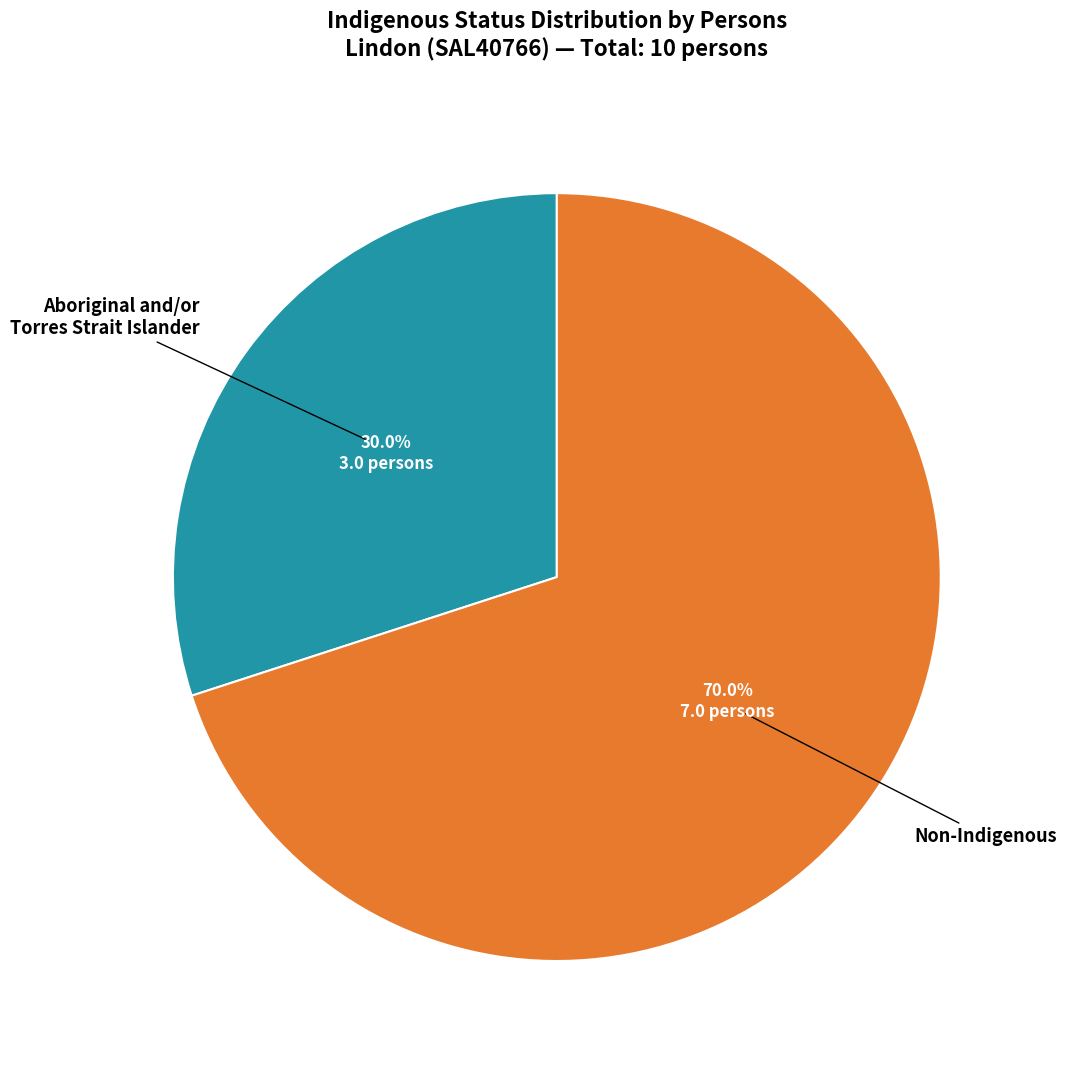

Does any single category account for the majority?

Yes